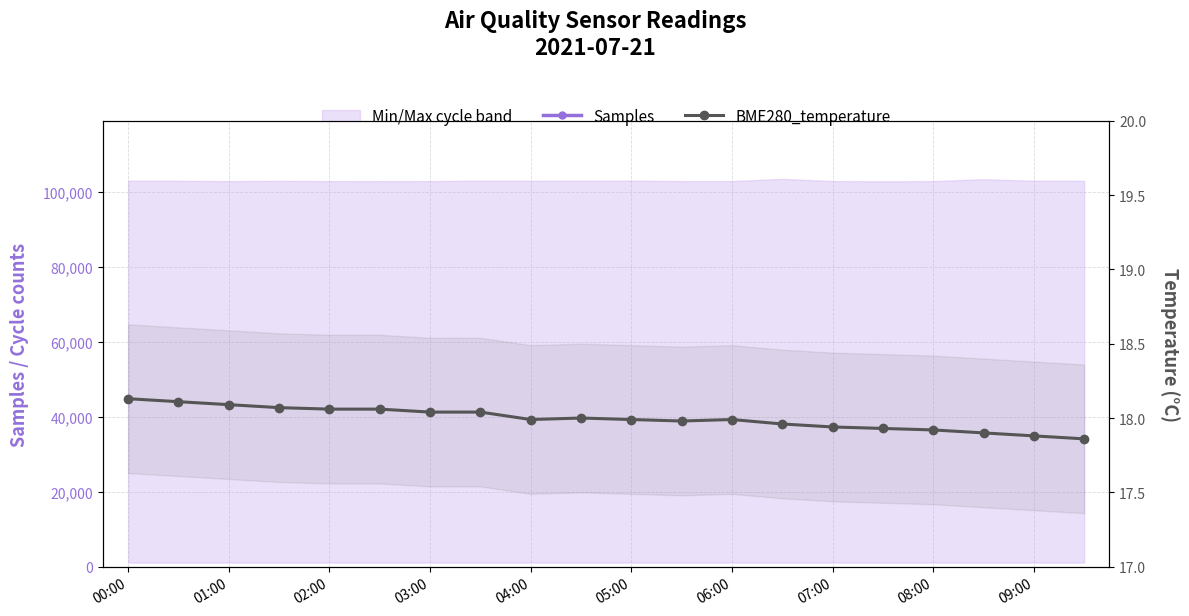

What is the highest value of the Samples series?

125768.0